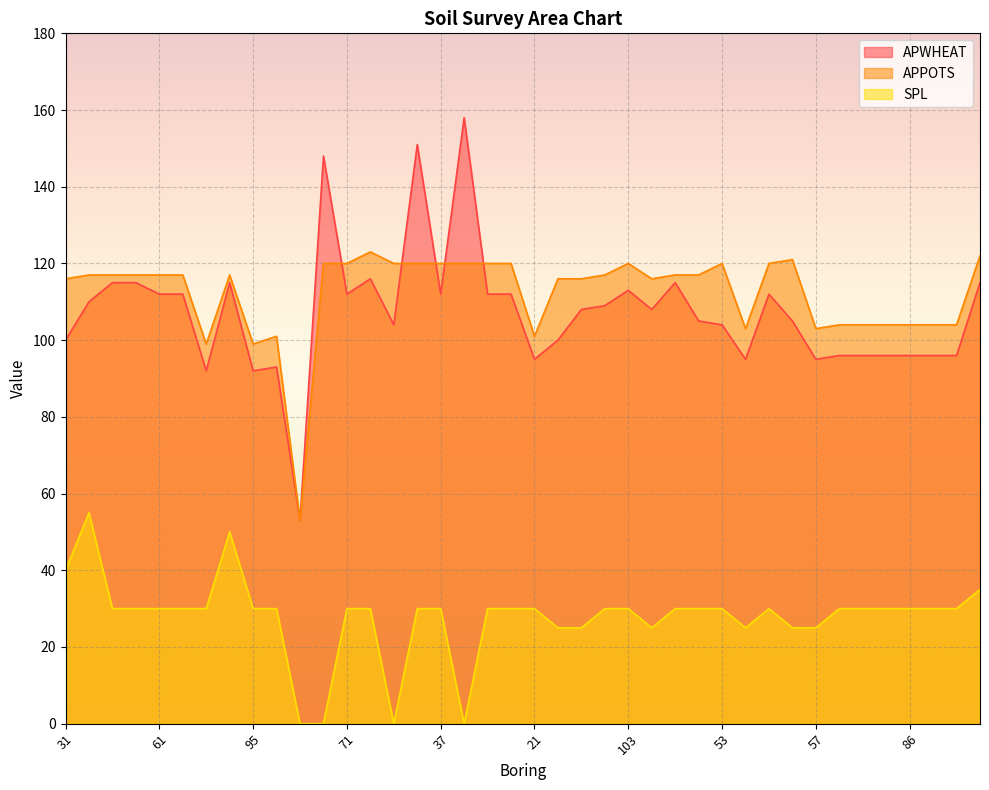

What is the total value across all series at 31?

256